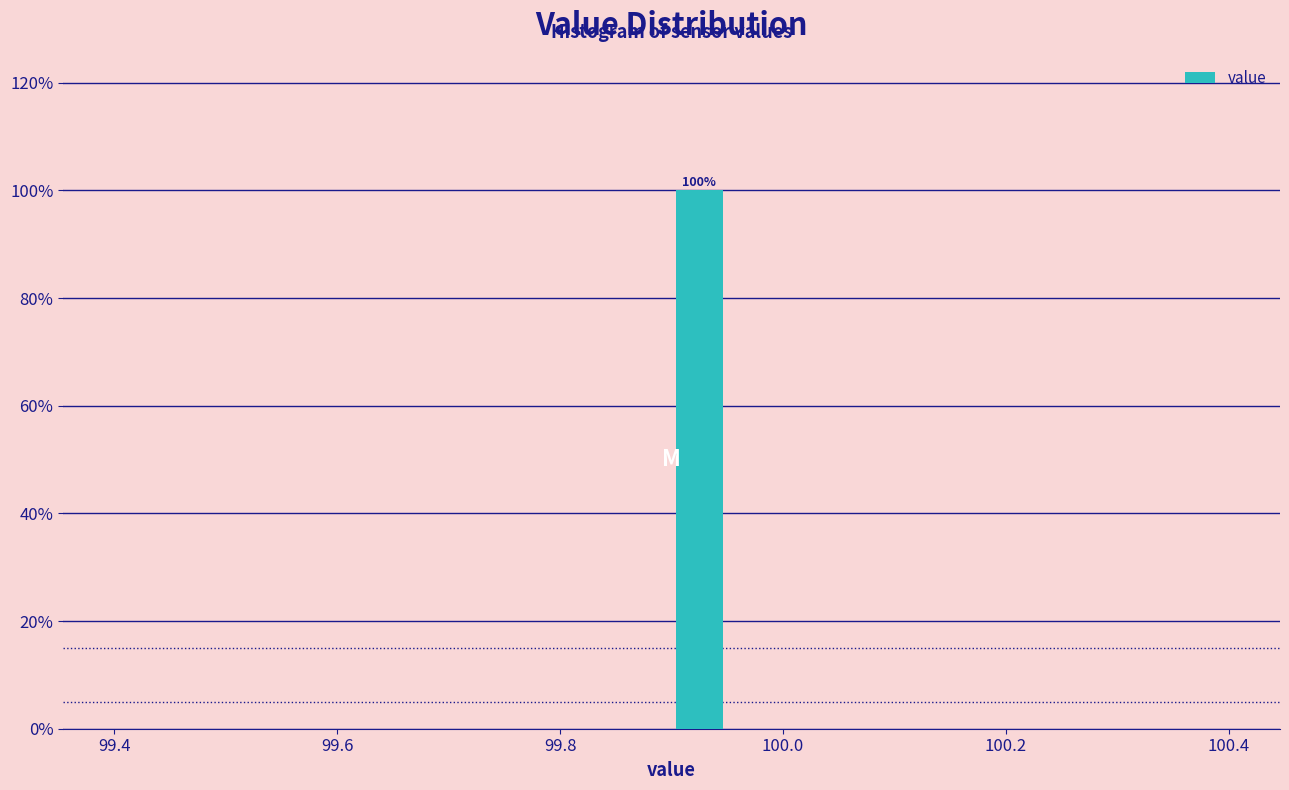

Around what value on the x-axis is the tallest bar? Give the approximate position of its centre, as read against the axis.

99.92